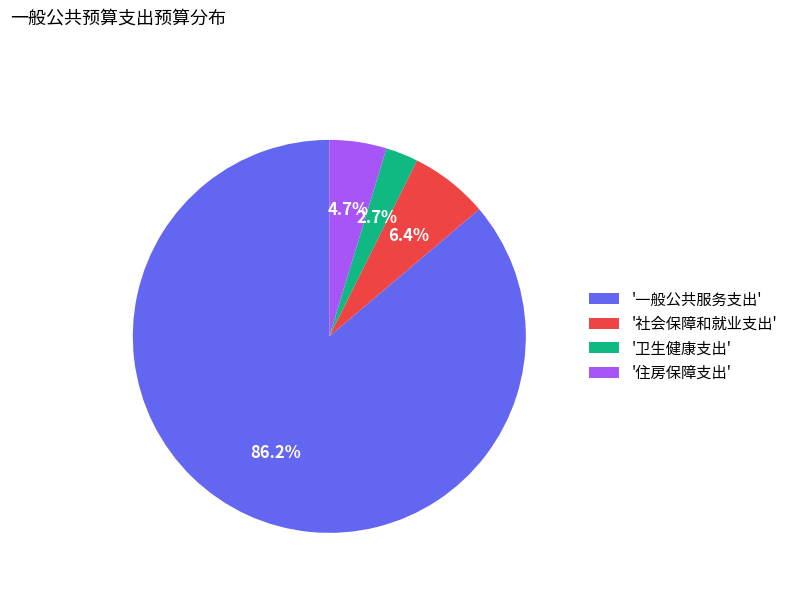

Does '卫生健康支出' represent more than half of the total?

No